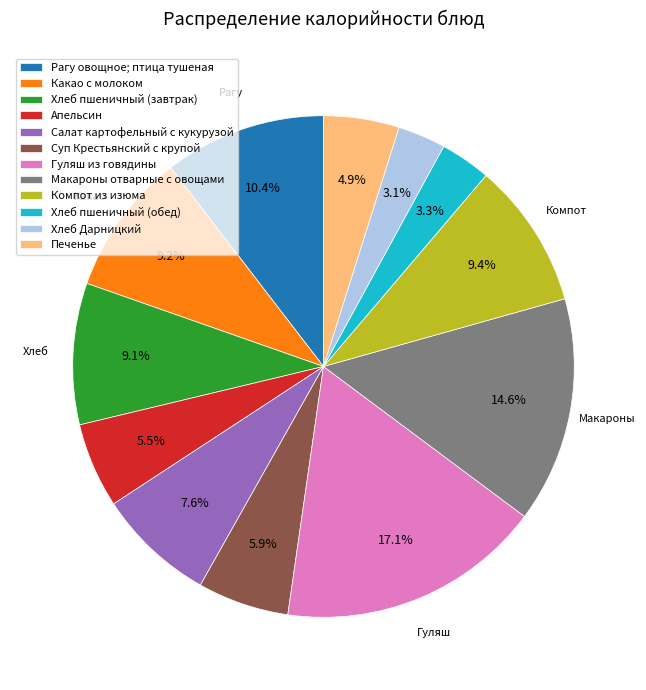

To the nearest percent, what is the combined percentage of Гуляш из говядины and Хлеб пшеничный (завтрак)?

26%